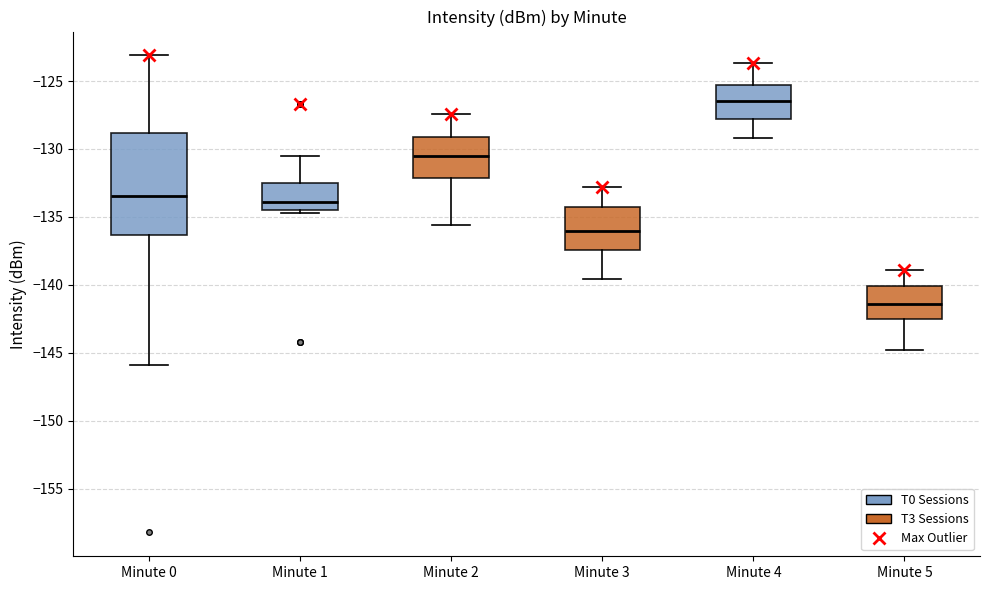

Comparing the boxes themselves (not the whiskers), which one is the tallest?

Minute 0